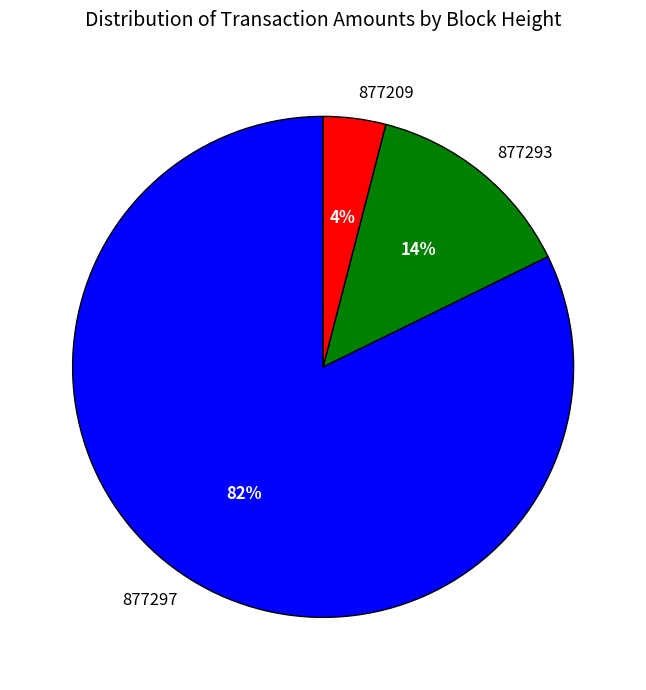

To the nearest percent, what portion does 877297 represent?

82%